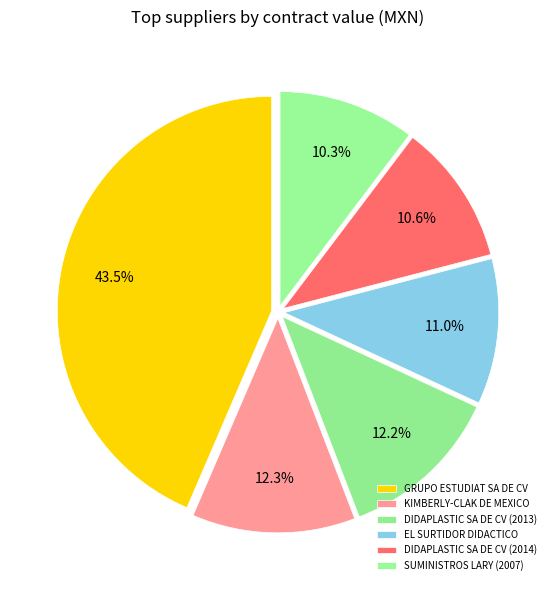

Count the number of slices in the pie.

6